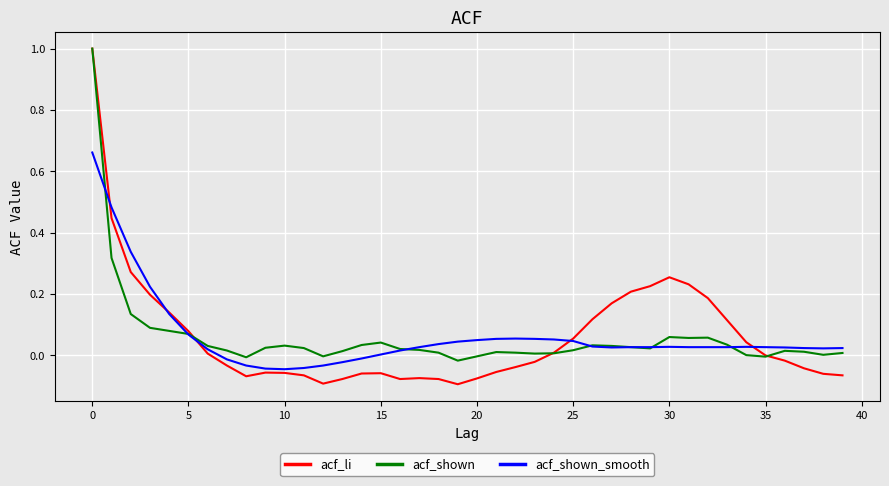

Which series has the largest range (max minus min)?

acf_li